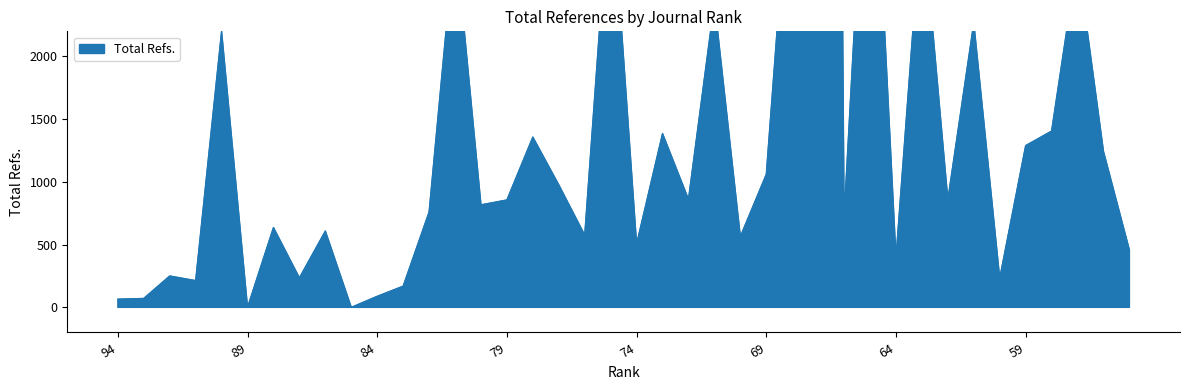

At which category does the data reach its first local valley?

91